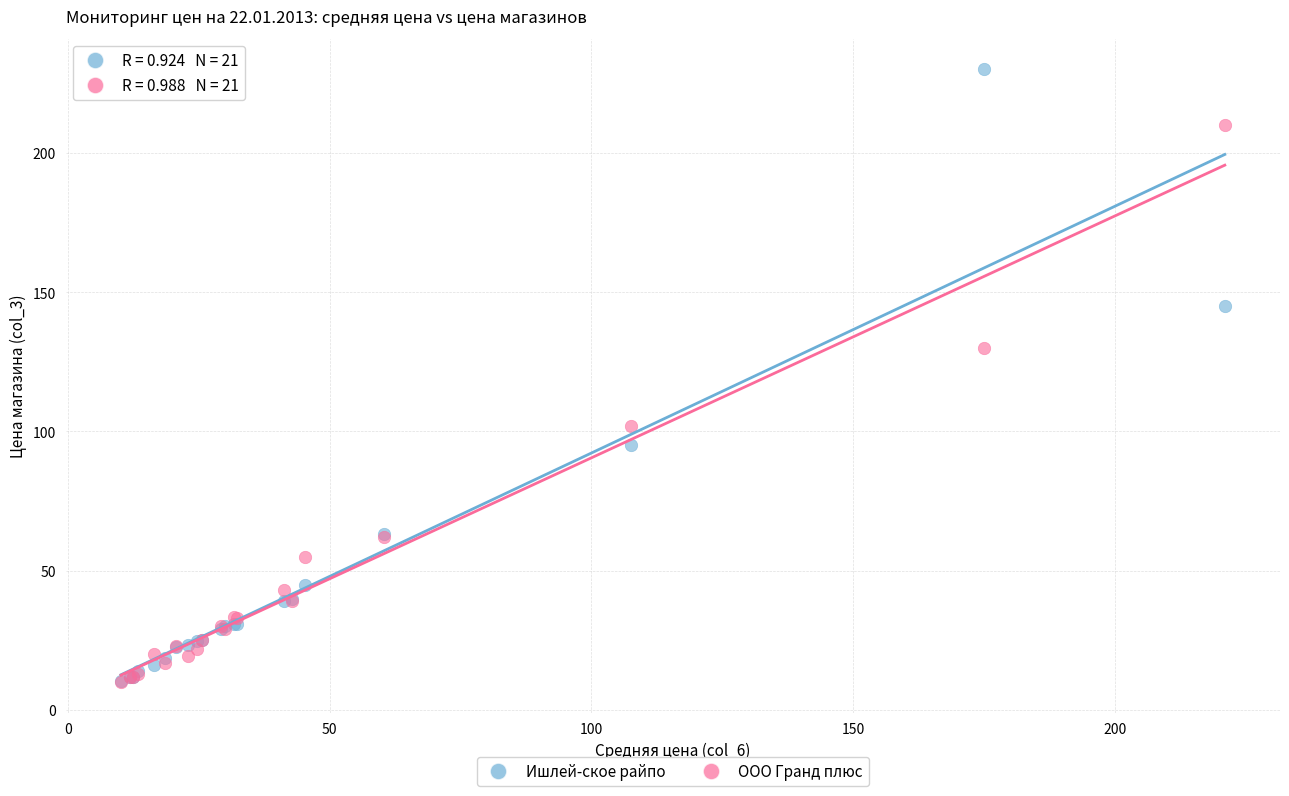

In the ООО Гранд плюс series, what Y value is closest to 110?

102.0